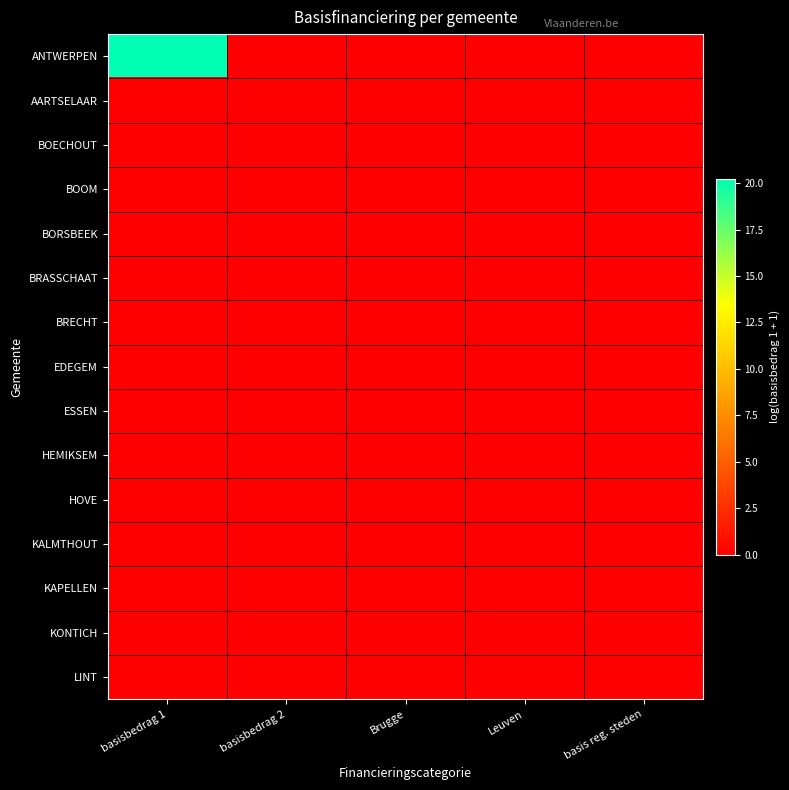

Between Brugge and Leuven, which is larger?

Brugge